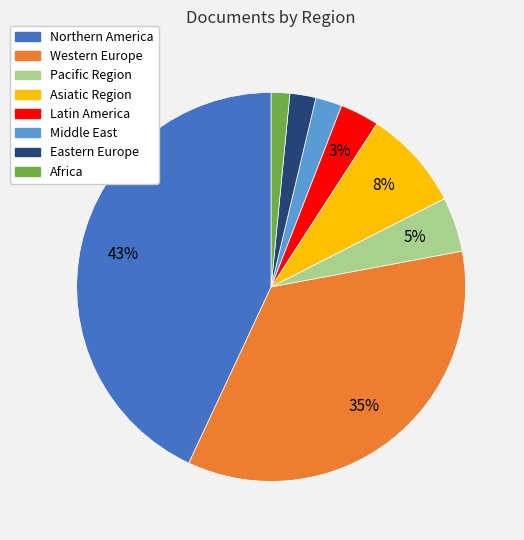

Does any single category account for the majority?

No